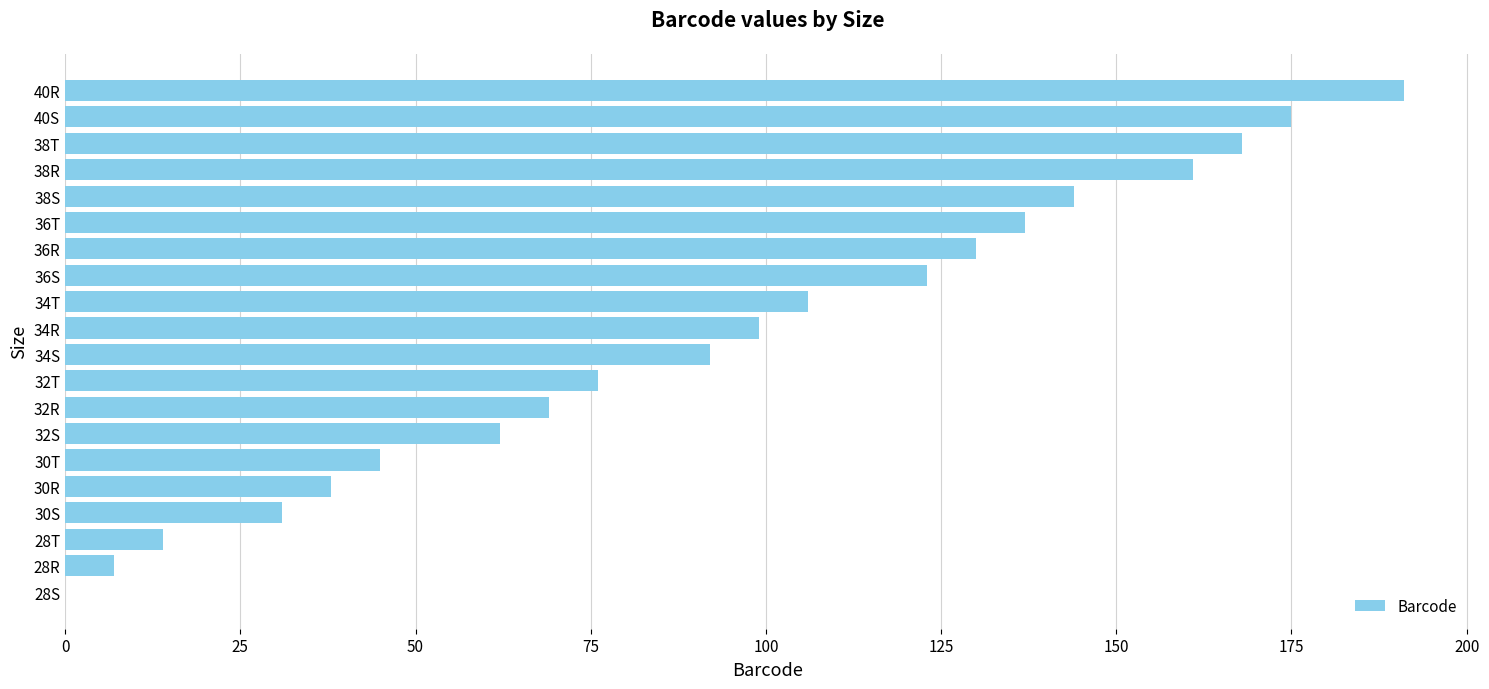

How many positive values are there?

19